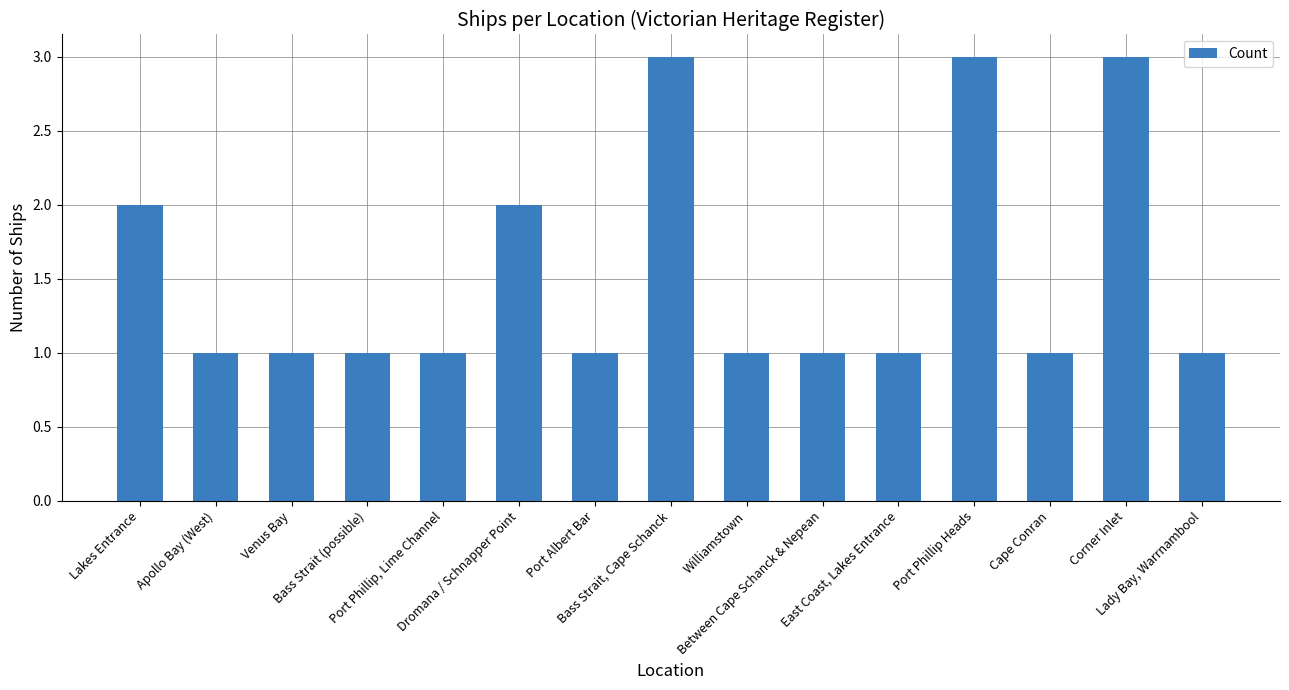

What is the maximum value shown in the chart?

3